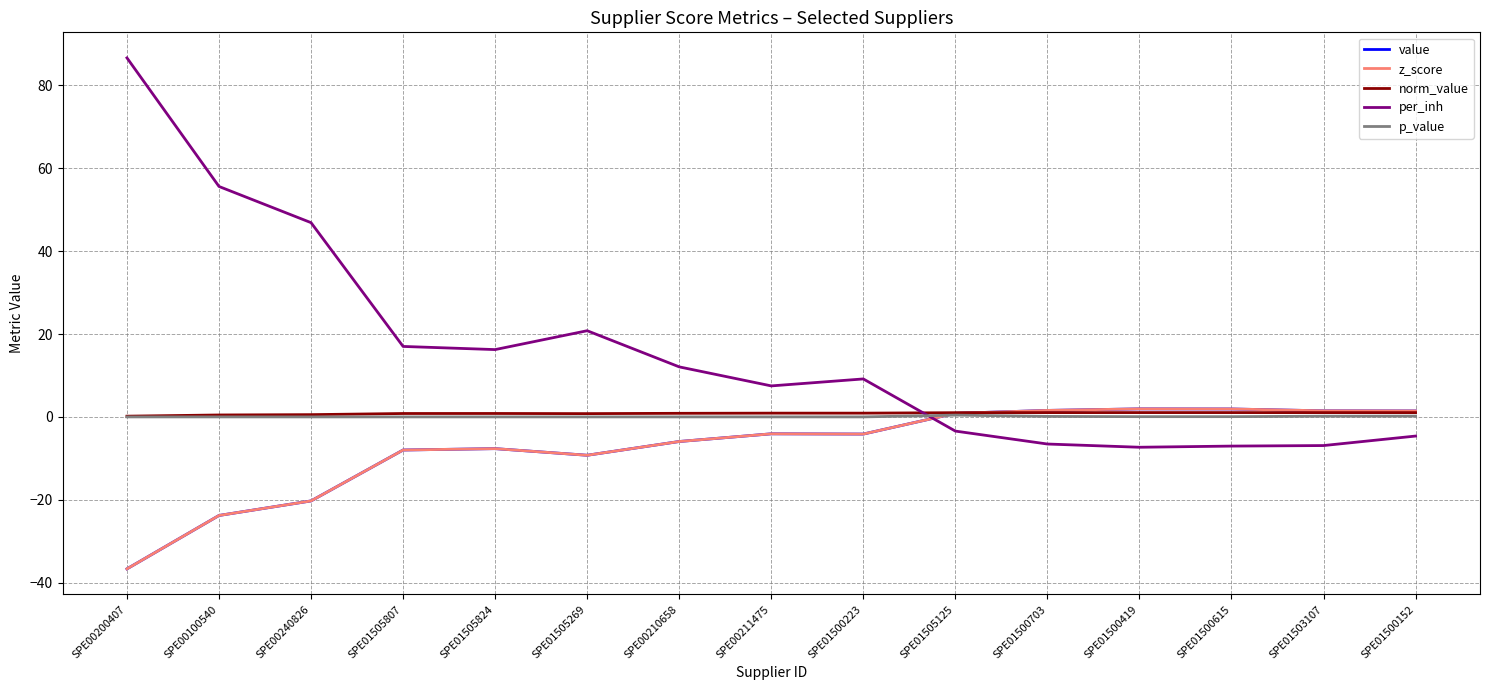

Which category has the lowest value in the per_inh series?

SPE01500419